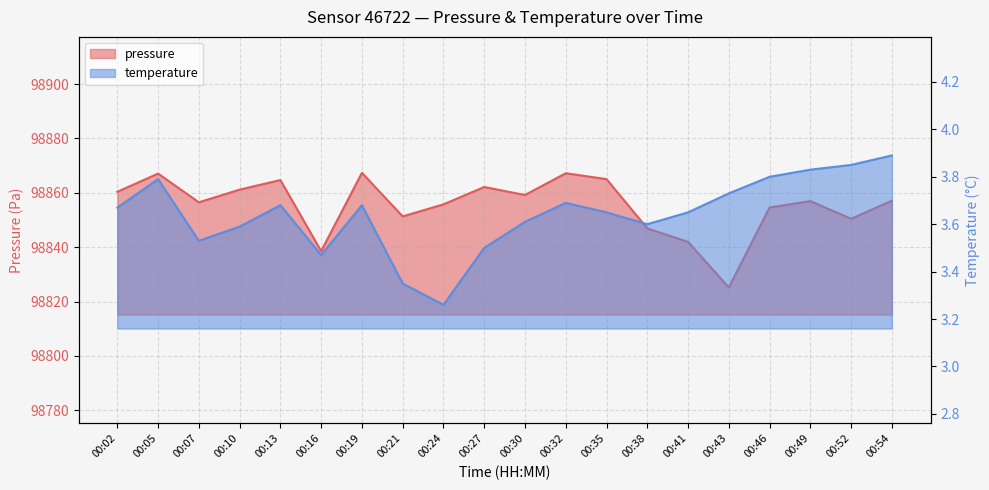

Which category has the lowest value in the temperature series?

00:24